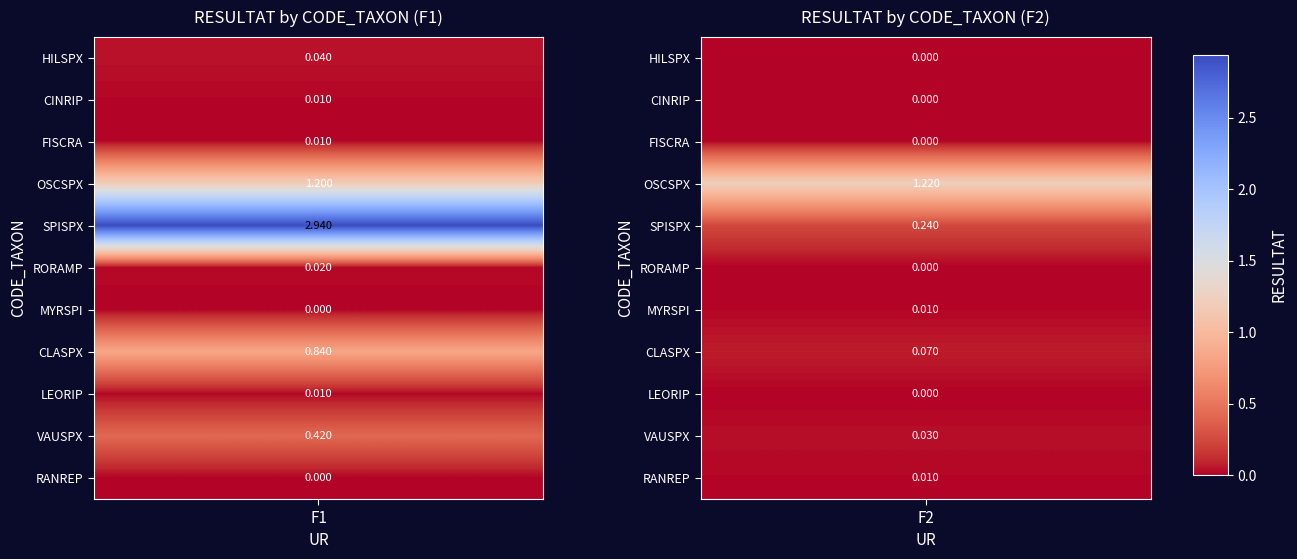

At which category does the chart reach its minimum across all series?

F2